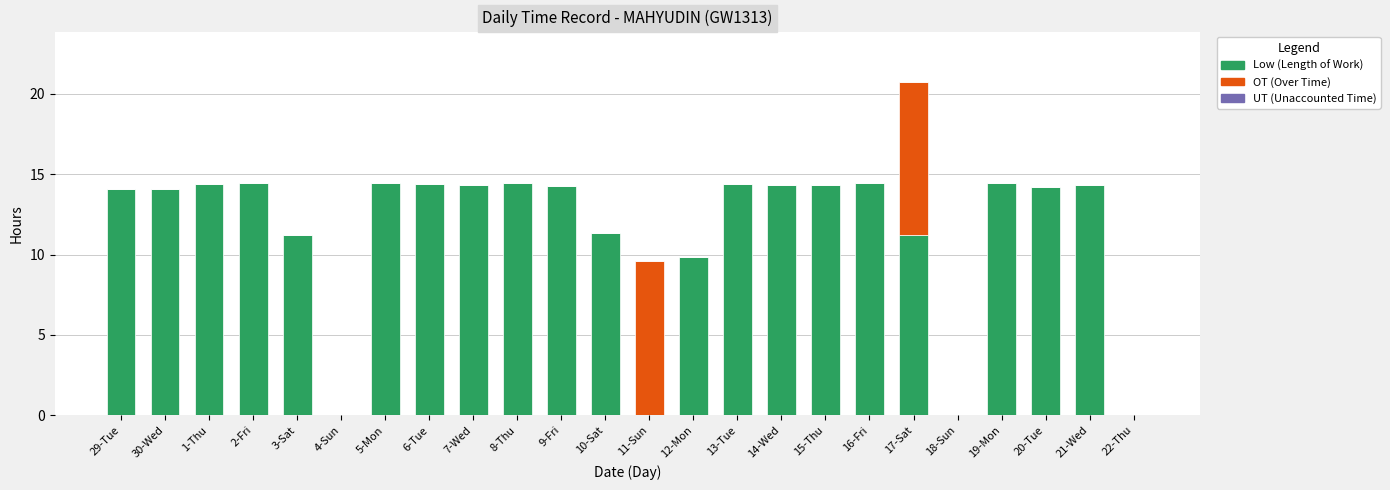

What is the total value across all series at 17-Sat?

20.8